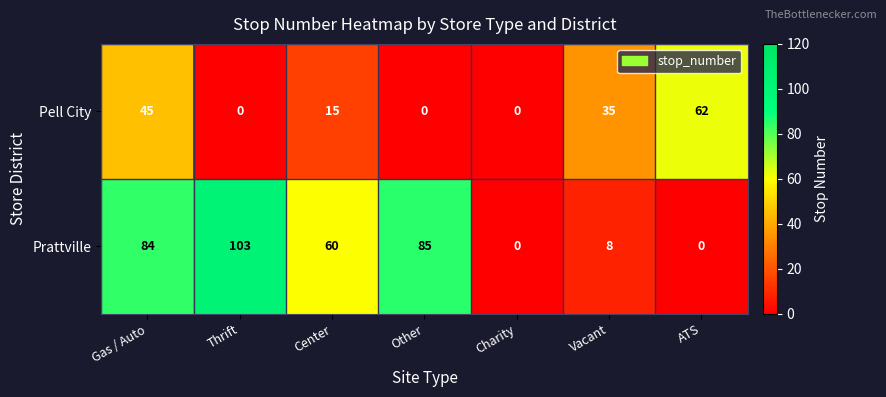

Count the number of categories in the chart.

7